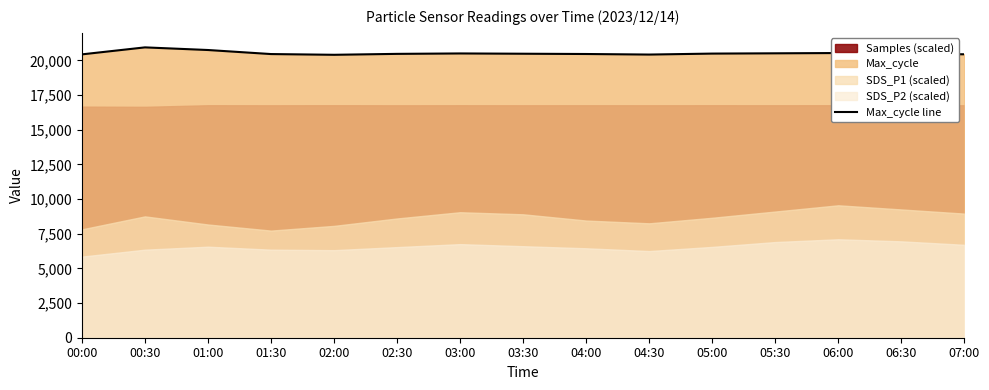

How many lines are shown in the chart?

1